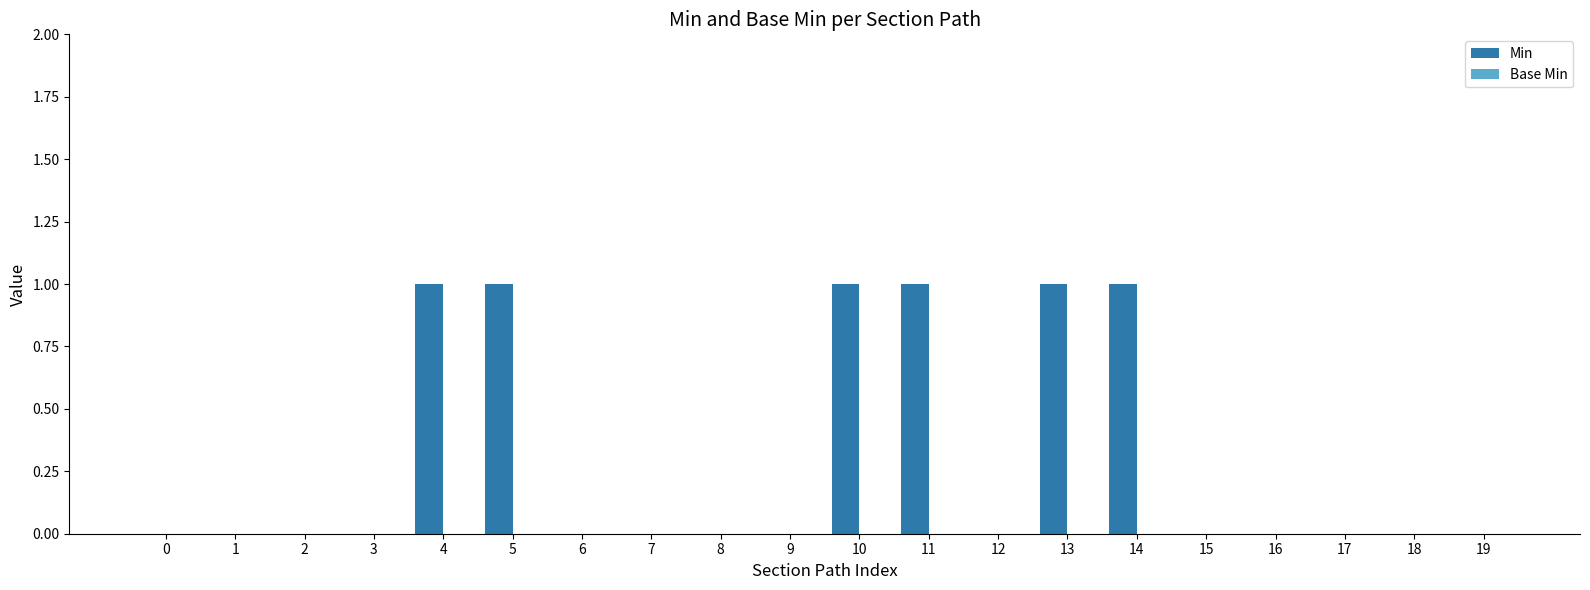

Are the bars horizontal?

No